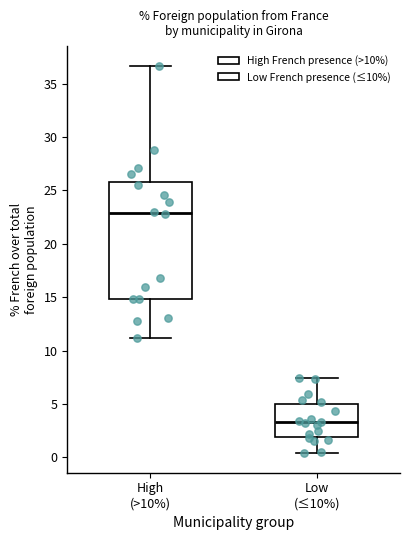

Reading left to right, transcribe this box plot: for each box, give where its median line is, the range the box spans, and where its two whiskers end, as read against the y-axis. The values are not printed on the chart, so give them approximately, as read against the axis.

High (>10%): median 23.0, box 15.0 to 26.0, whiskers 11.0 to 36.5
Low (≤10%): median 3.5, box 2.0 to 5.0, whiskers 0.5 to 7.5